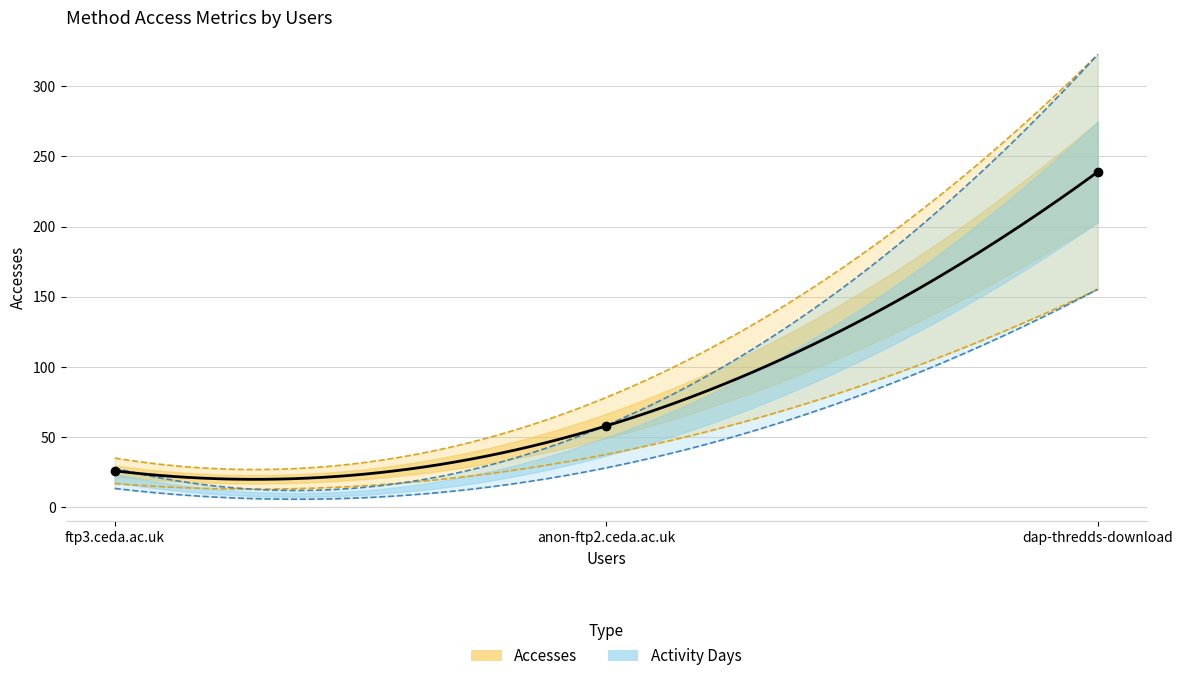

What is the change in value from anon-ftp2.ceda.ac.uk to ftp3.ceda.ac.uk?

-32